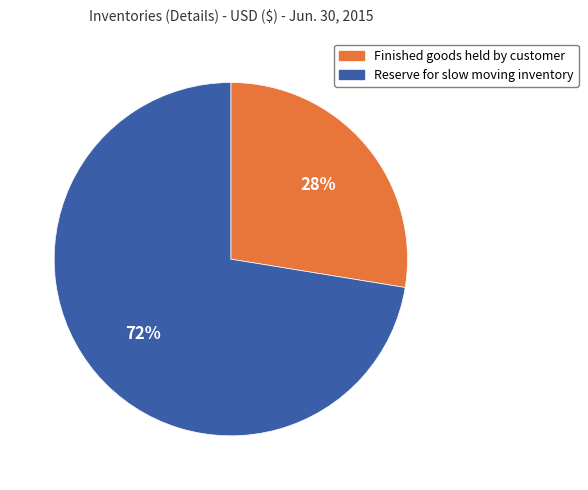

What is the majority slice?

Reserve for slow moving inventory